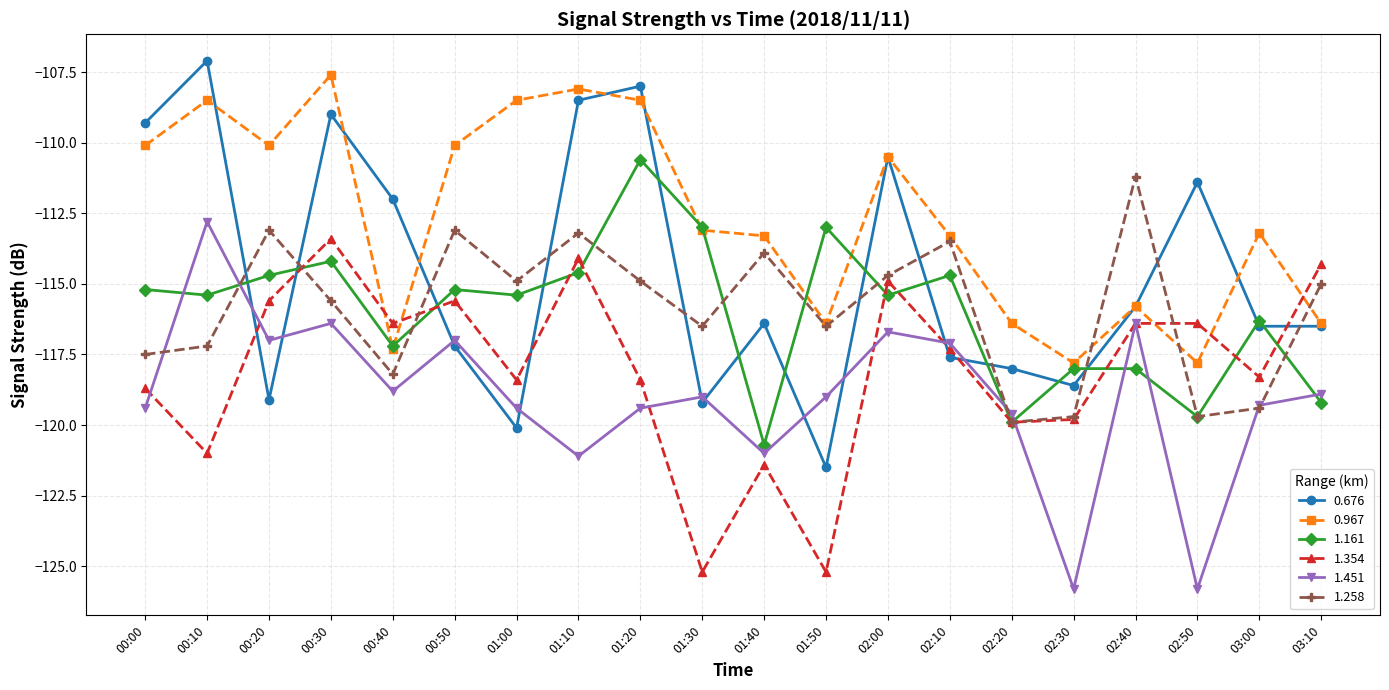

At which label does 1.354 reach its peak?

00:30